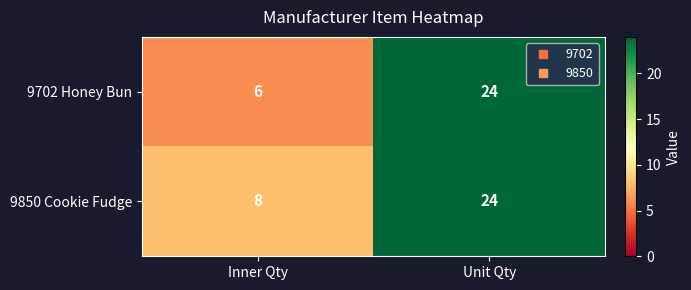

What is the sum of the 9850 Cookie Fudge values at Inner Qty and Unit Qty?

32